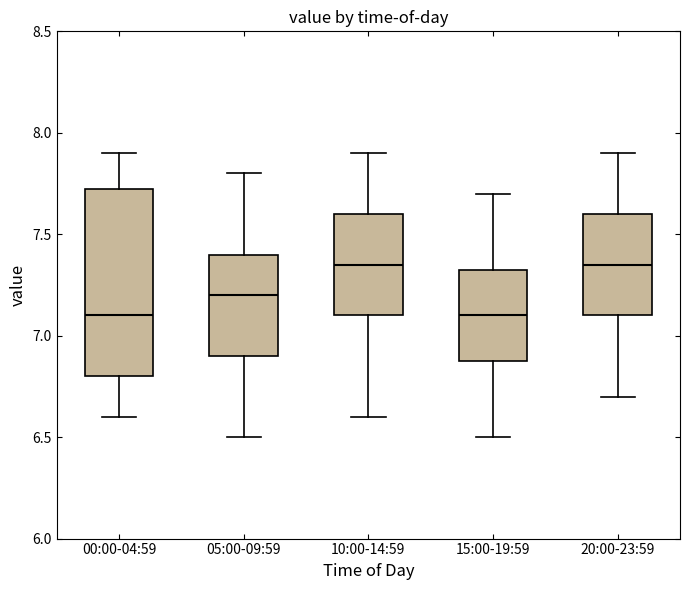

Where is the lower edge of the box for 10:00-14:59 on the y-axis? The values are not printed on the chart, so give them approximately, as read against the axis.

7.10